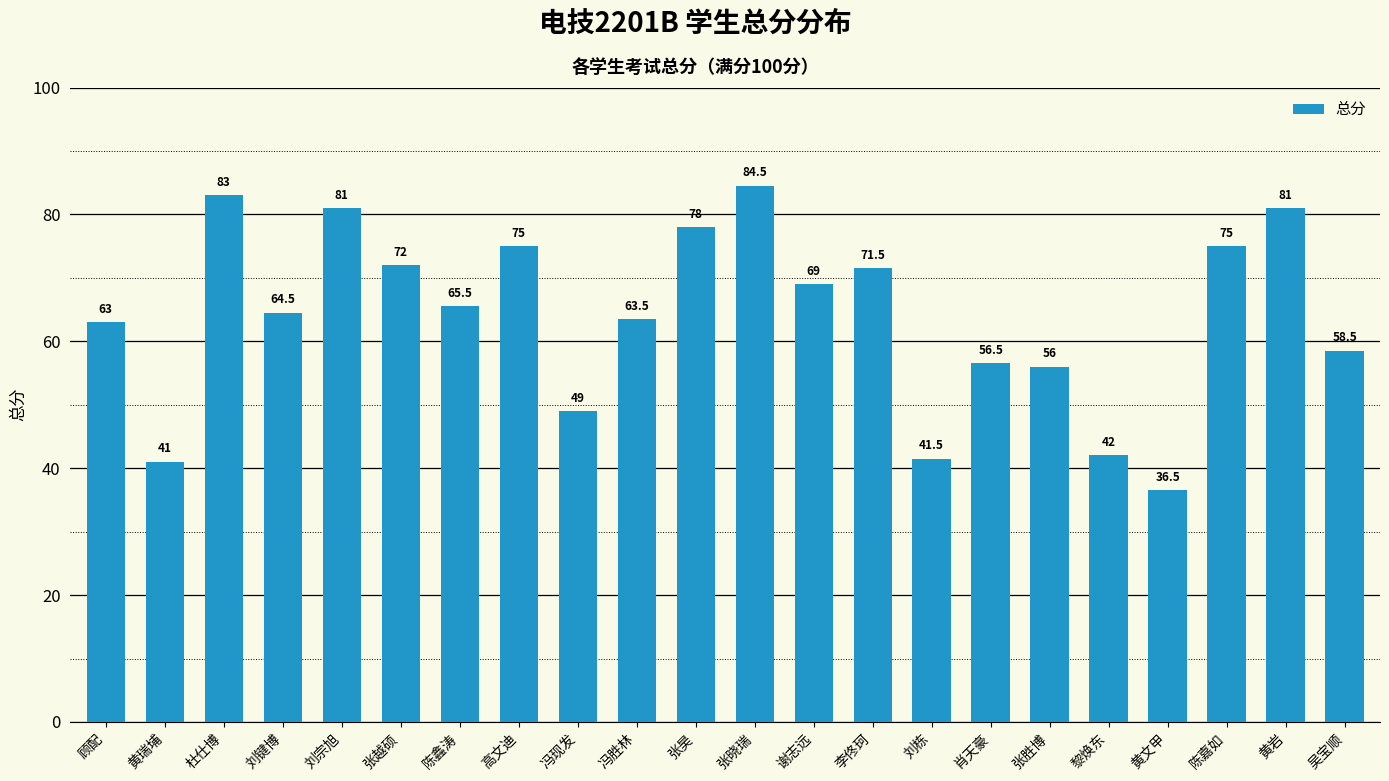

How many categories are shown in the chart?

22